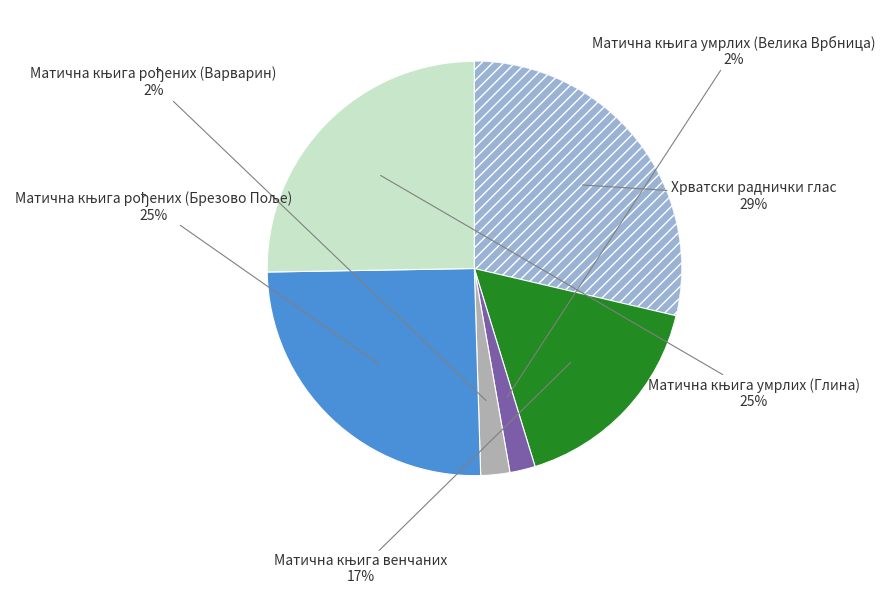

To the nearest percent, what is the average slice percentage?

17%